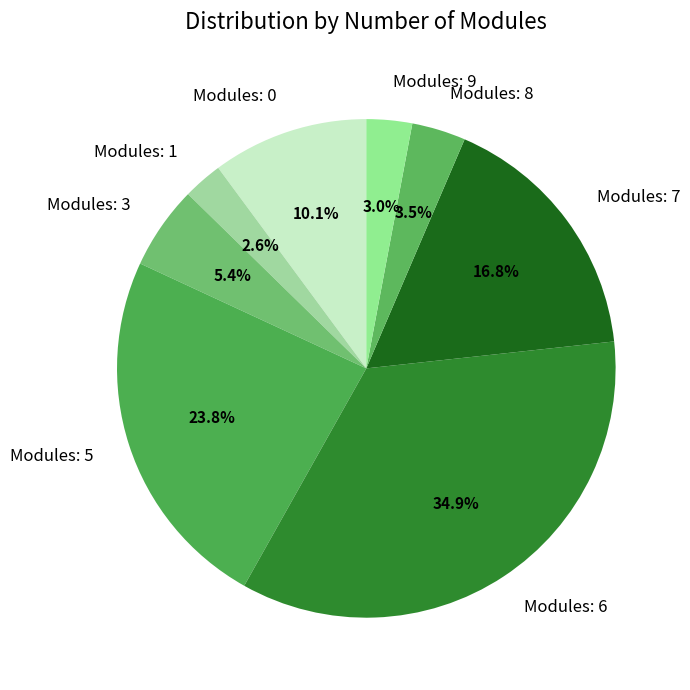

Count the number of slices in the pie.

8